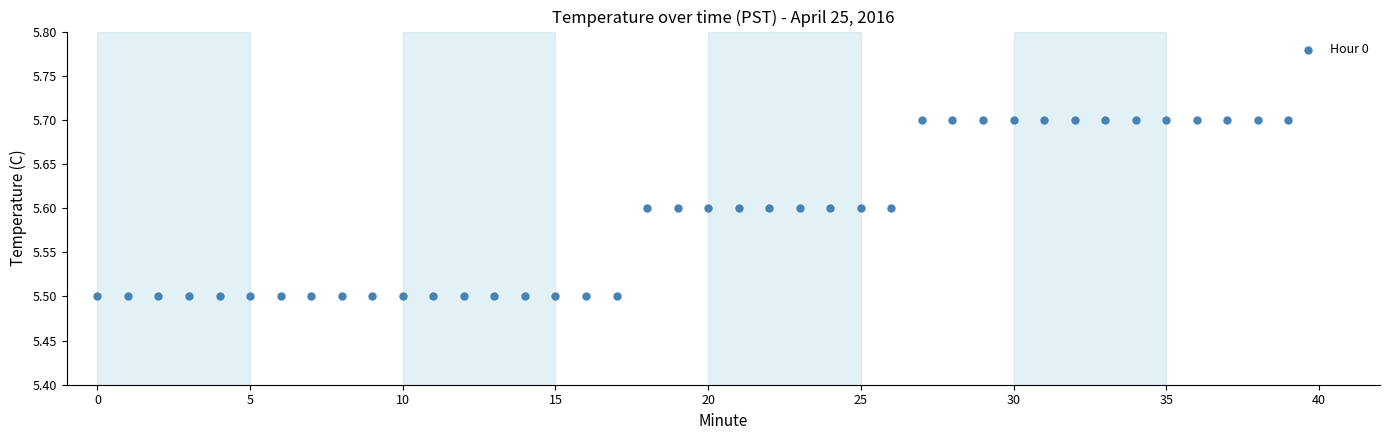

How many points are shown in the scatter plot?

40